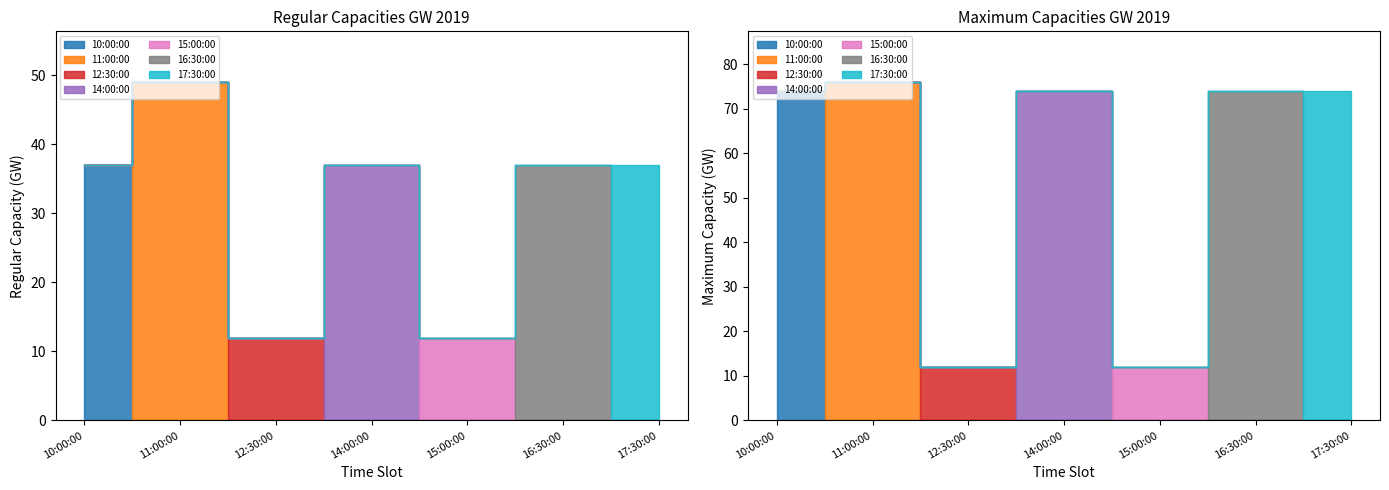

What is the sum of all Regular Total (GW) values?

221